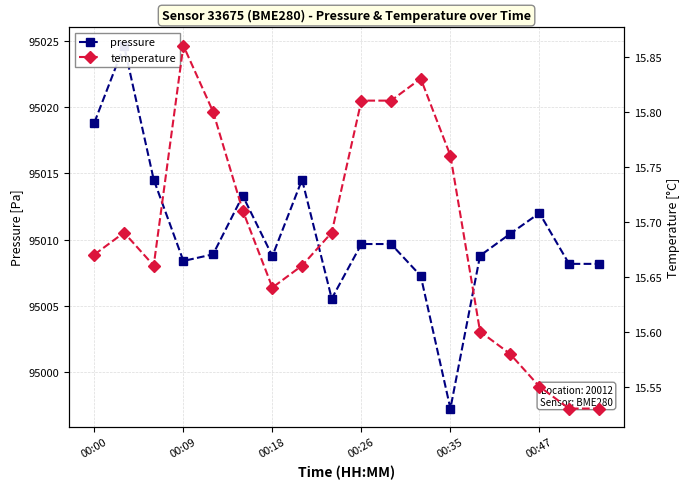

What is the average value of the temperature series?

15.7